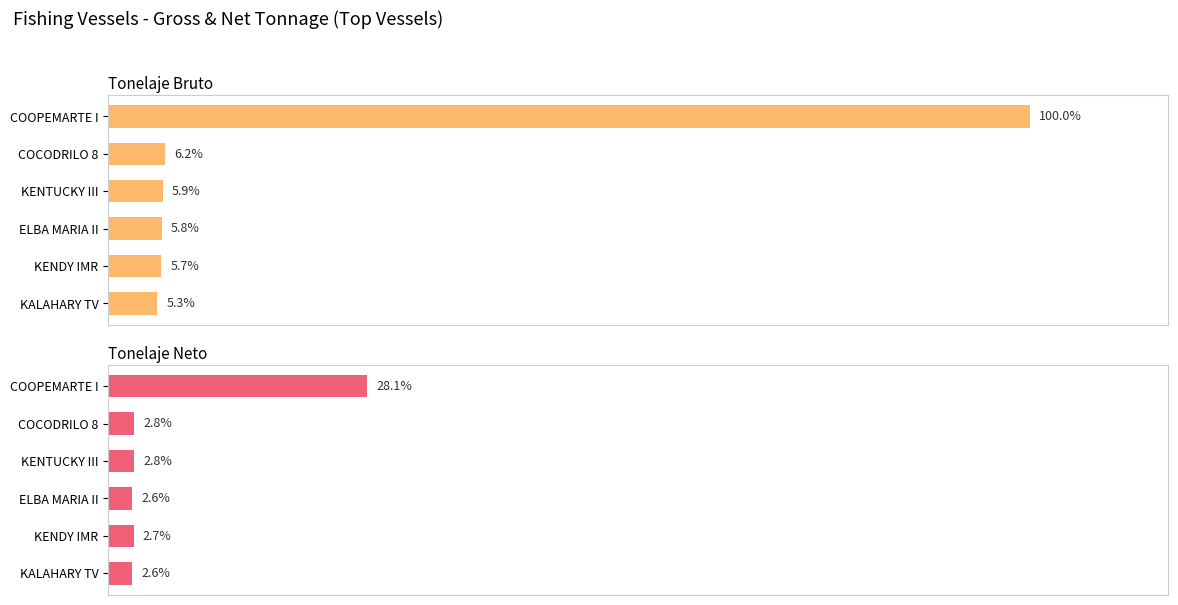

What is the average value of the Tonelaje Neto series?

6.9